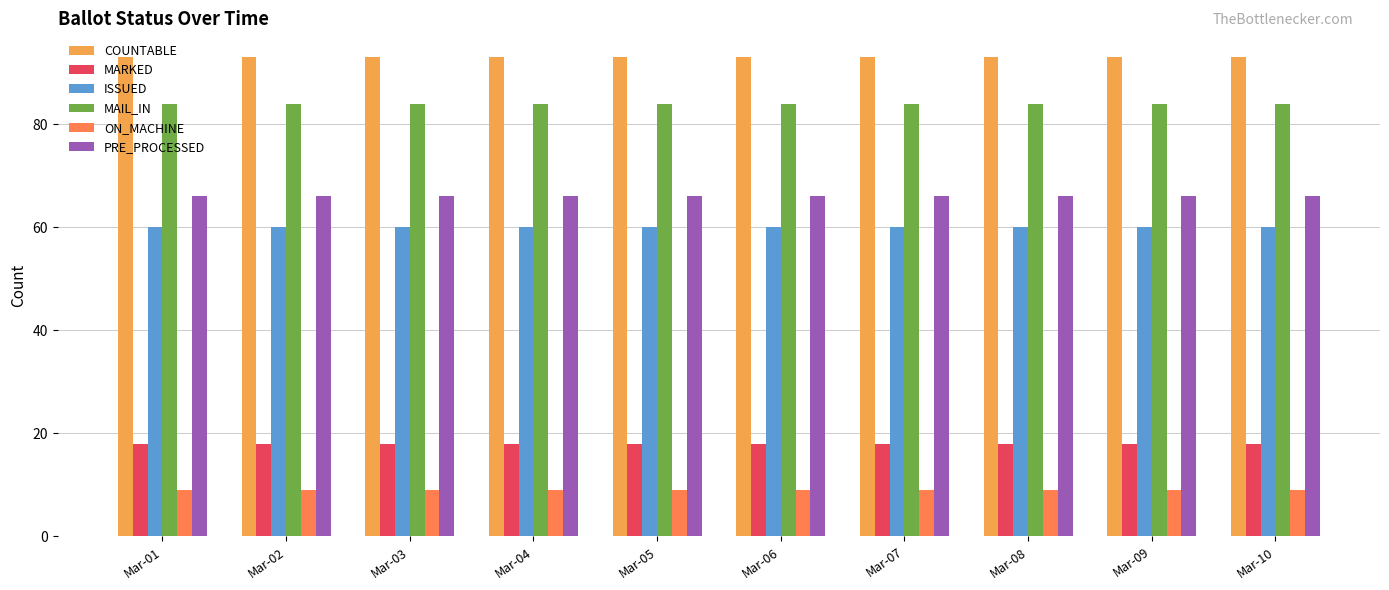

The value of ON_MACHINE at Mar-04 is 13. True or false?

False